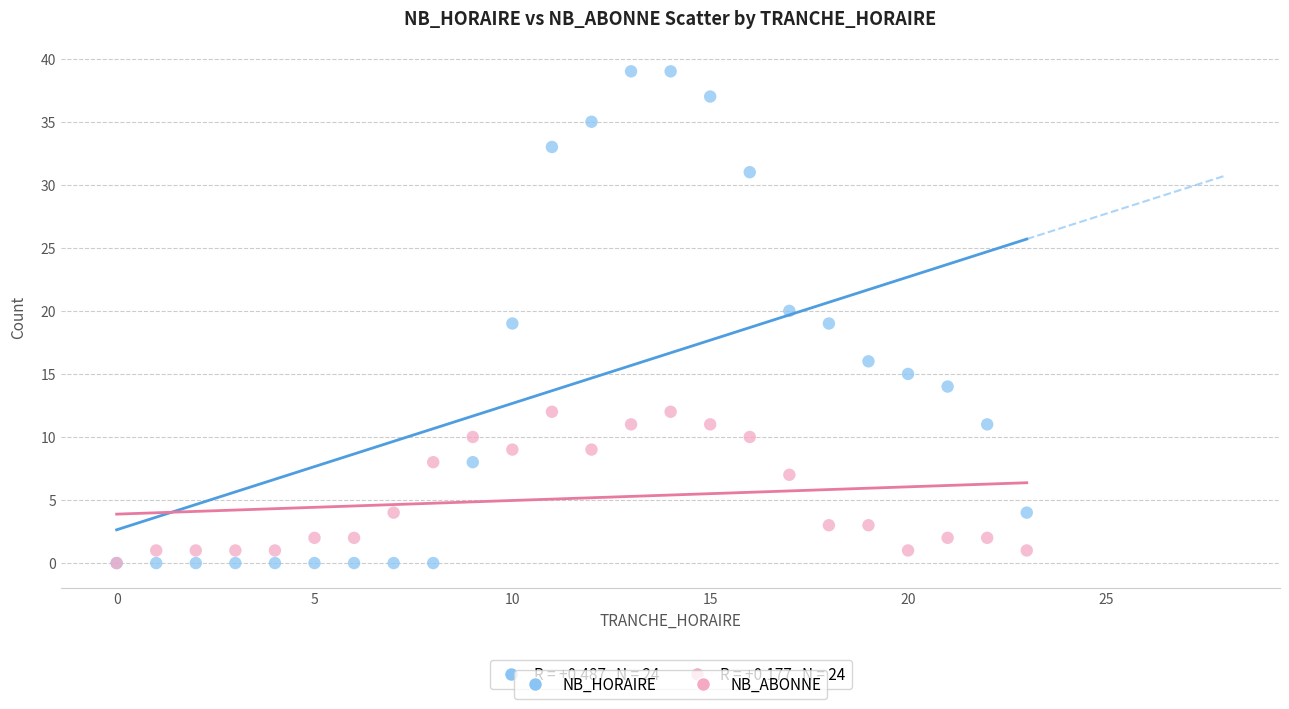

In the NB_ABONNE series, what Y value is closest to 6?

7